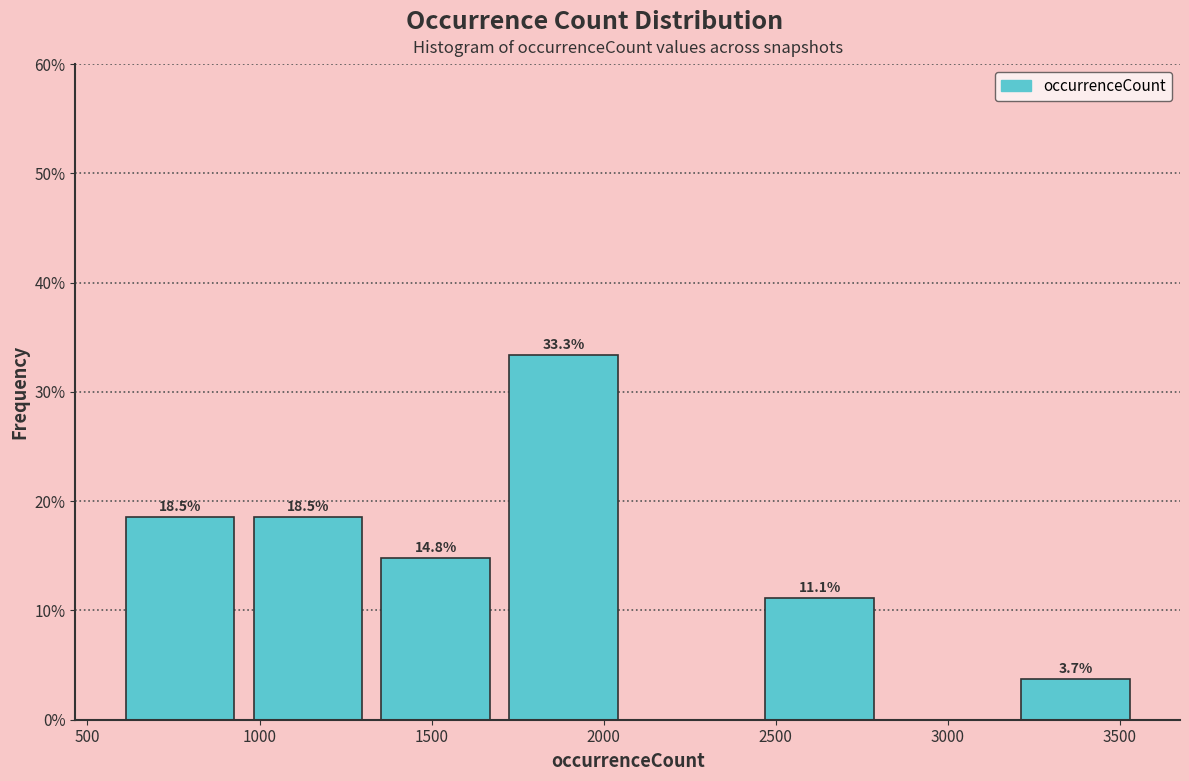

Over which range of the x-axis is the bar tallest?

1700 to 2050